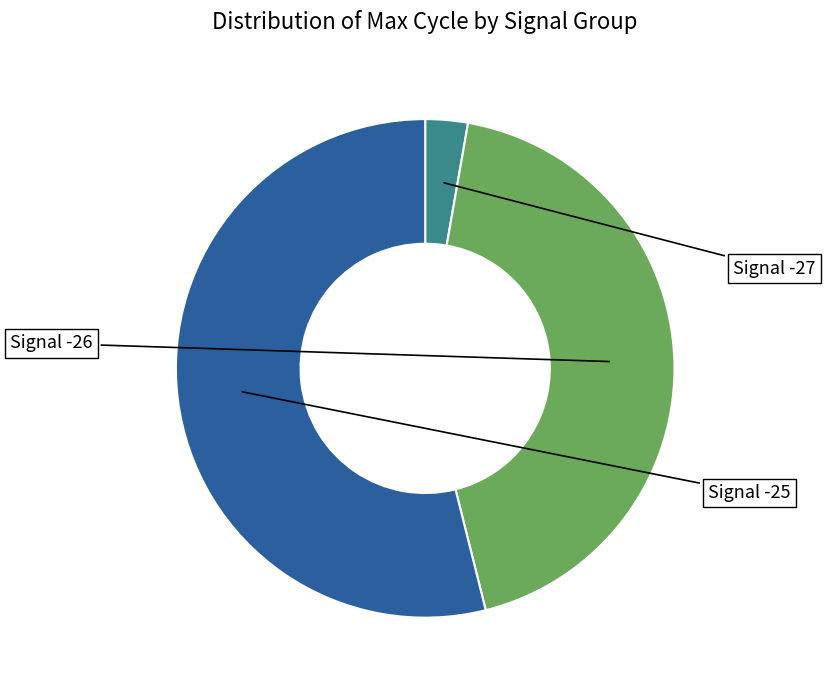

Is there any slice that represents more than half of the pie?

Yes